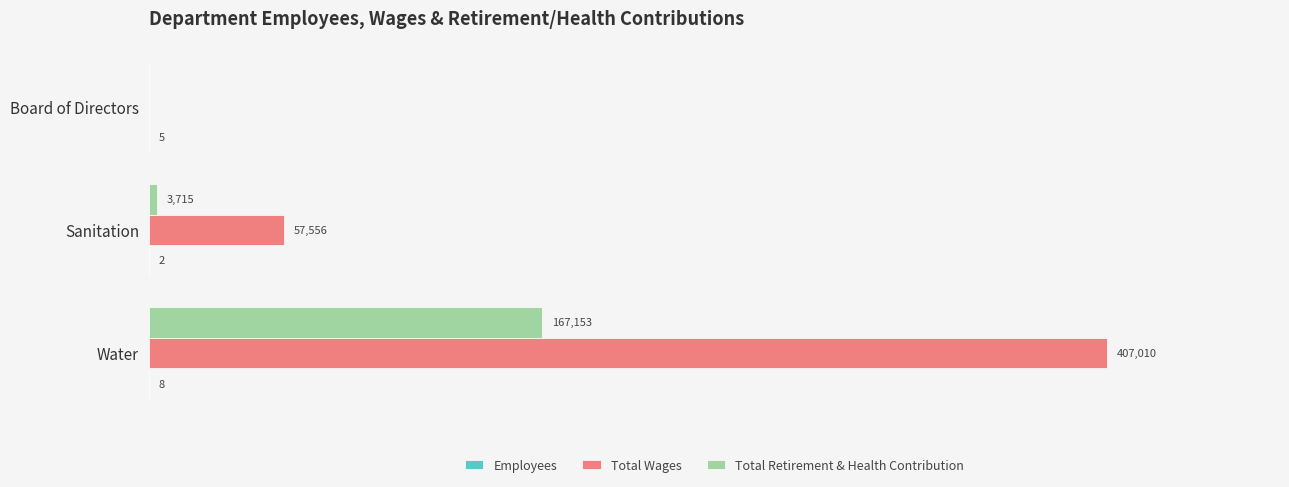

At which category does the chart reach its peak across all series?

Water